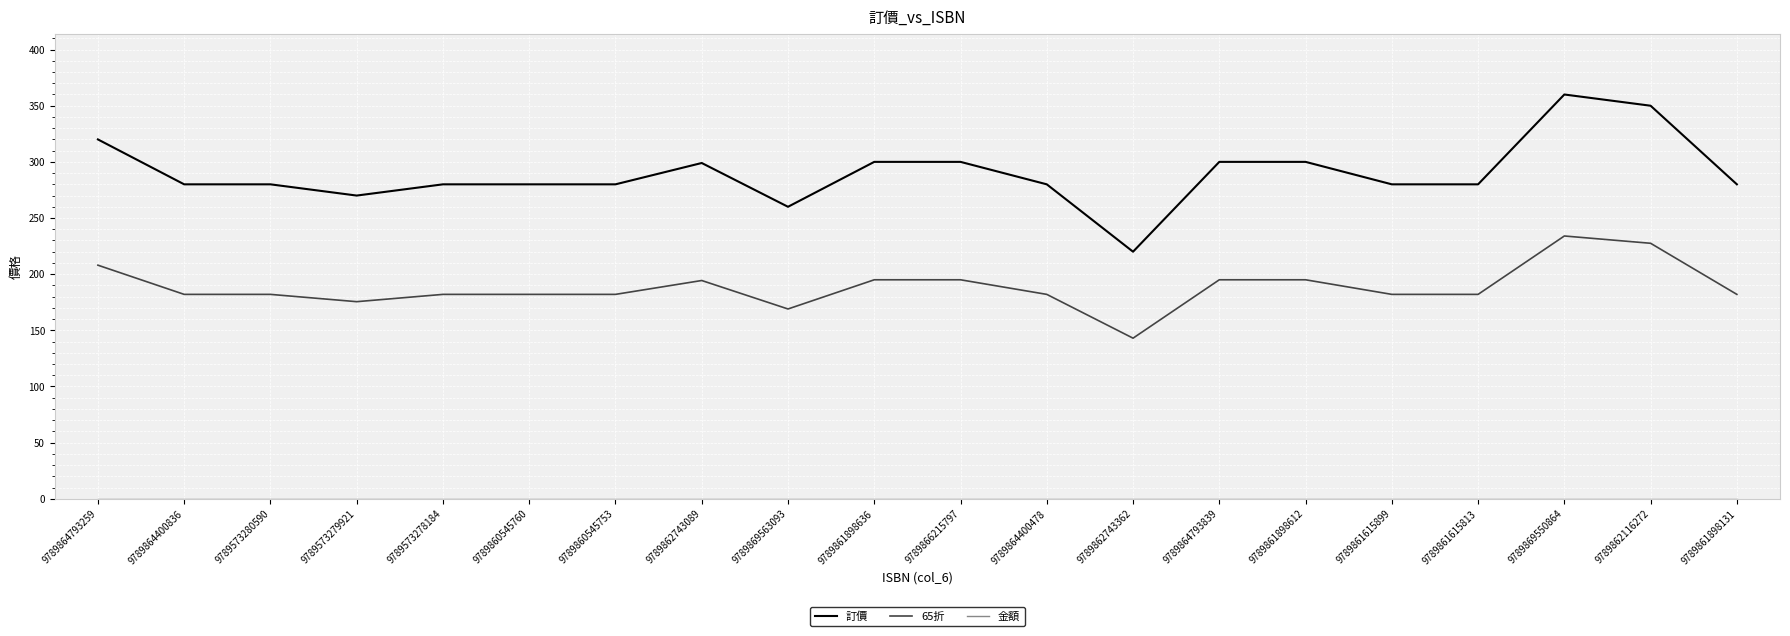

The 訂價 series shows 360.0 at 9789869550864. True or false?

True